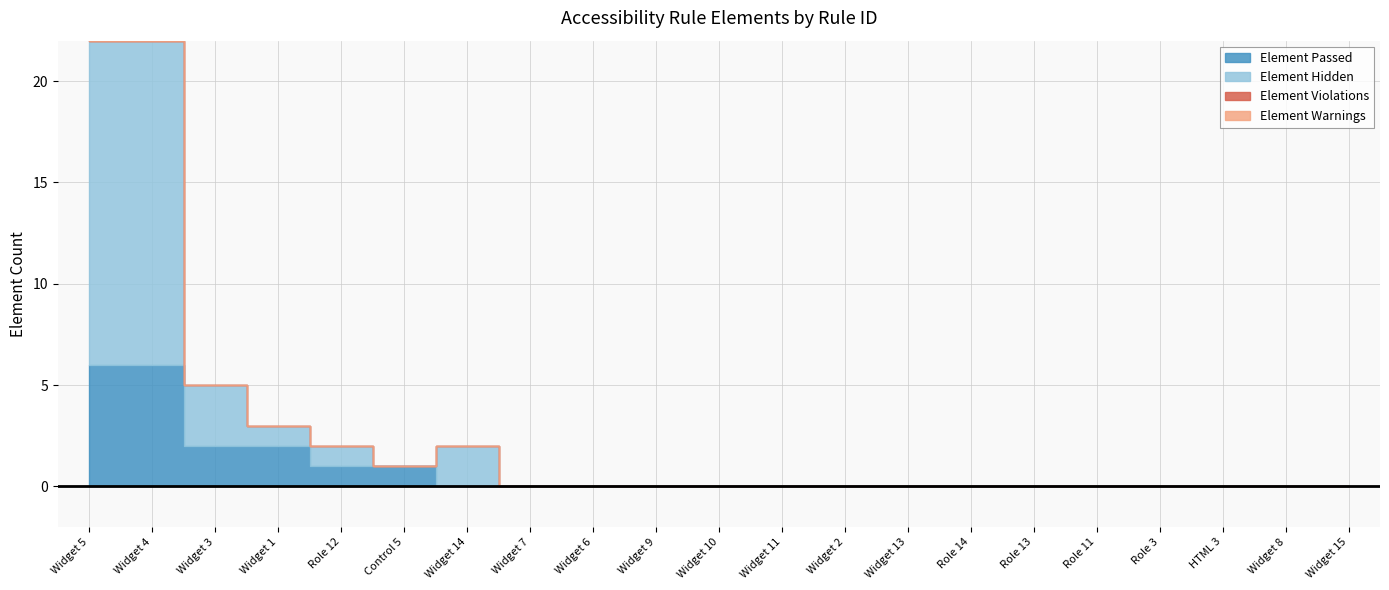

Reading left to right, what are all the values shown in this chart?

Element Passed: 6	6	2	2	1	1	0	0	0	0	0	0	0	0	0	0	0	0	0	0	0
Element Hidden: 16	16	3	1	1	0	2	0	0	0	0	0	0	0	0	0	0	0	0	0	0
Element Violations: 0	0	0	0	0	0	0	0	0	0	0	0	0	0	0	0	0	0	0	0	0
Element Warnings: 0	0	0	0	0	0	0	0	0	0	0	0	0	0	0	0	0	0	0	0	0